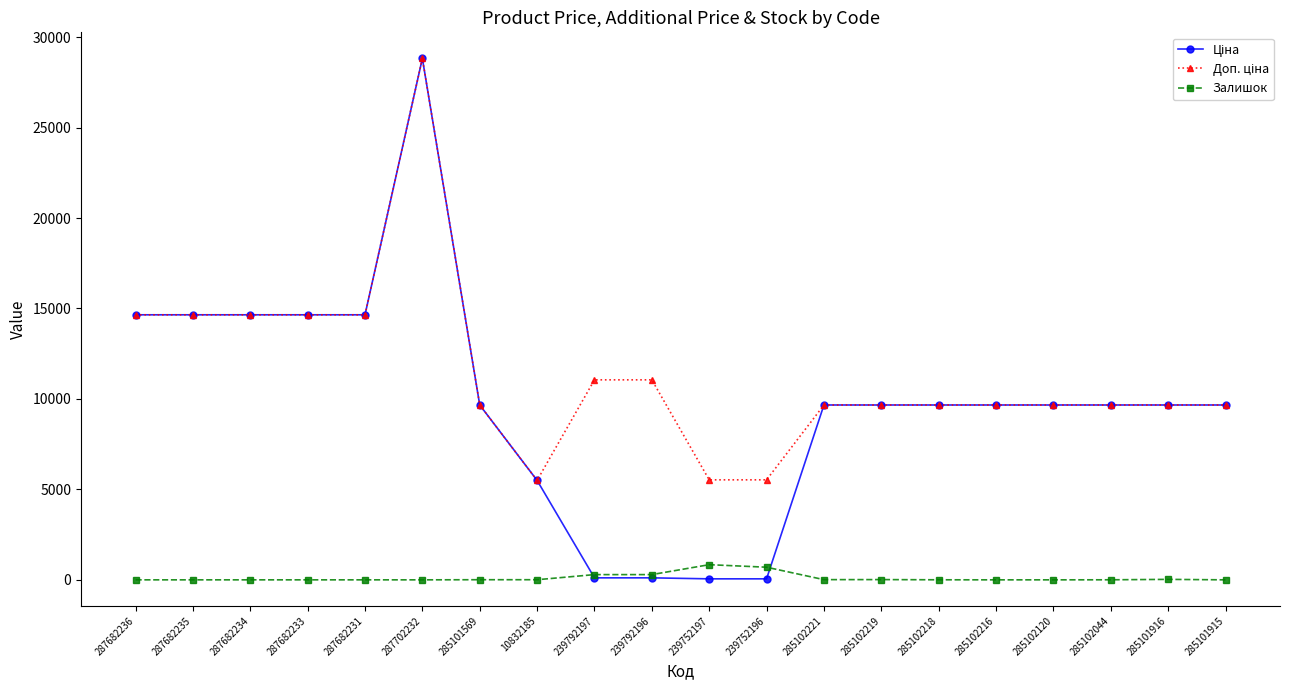

True or false: Залишок has a value of 0.0 at 285101915.

True